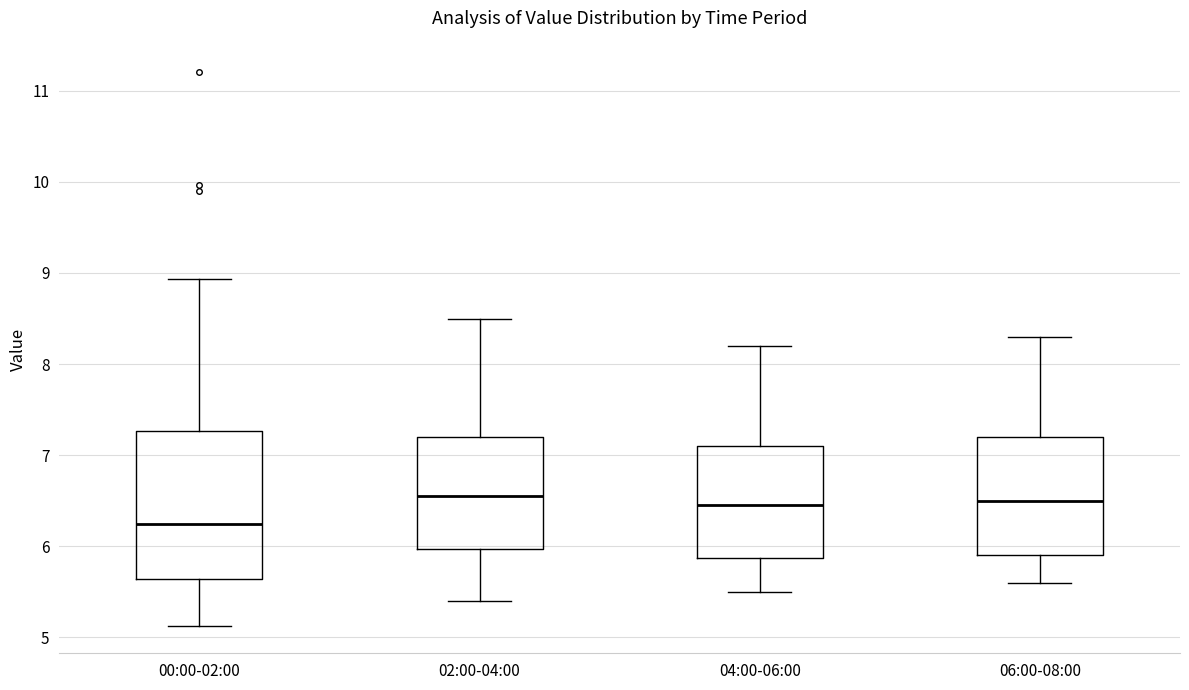

Where does the lower whisker of the box for 06:00-08:00 end on the y-axis? The values are not printed on the chart, so give them approximately, as read against the axis.

5.6